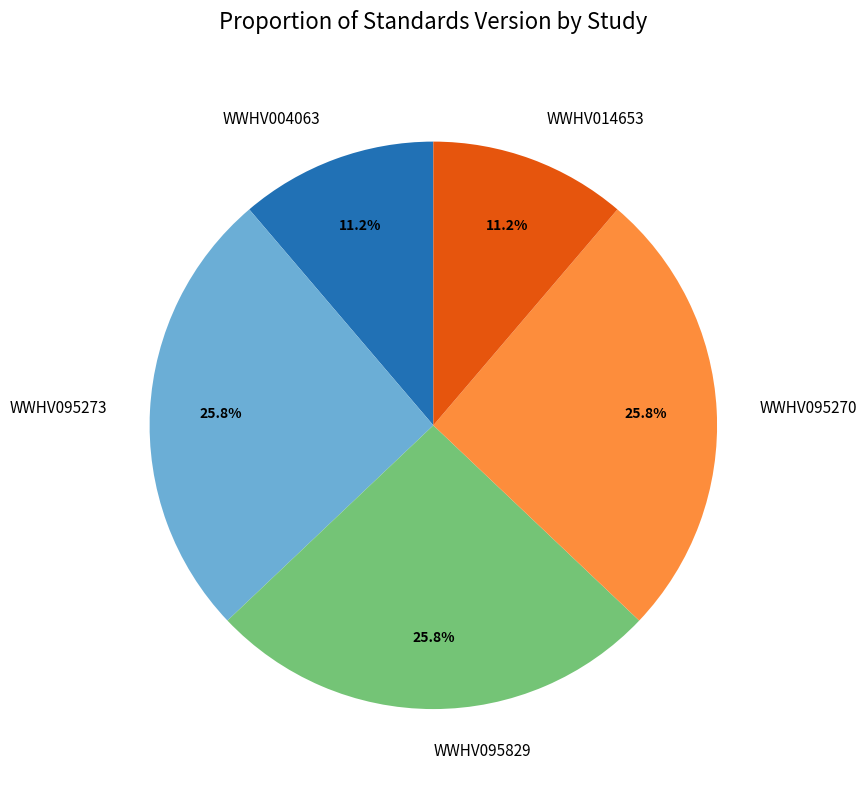

True or false: WWHV004063 accounts for 18% of the total.

False